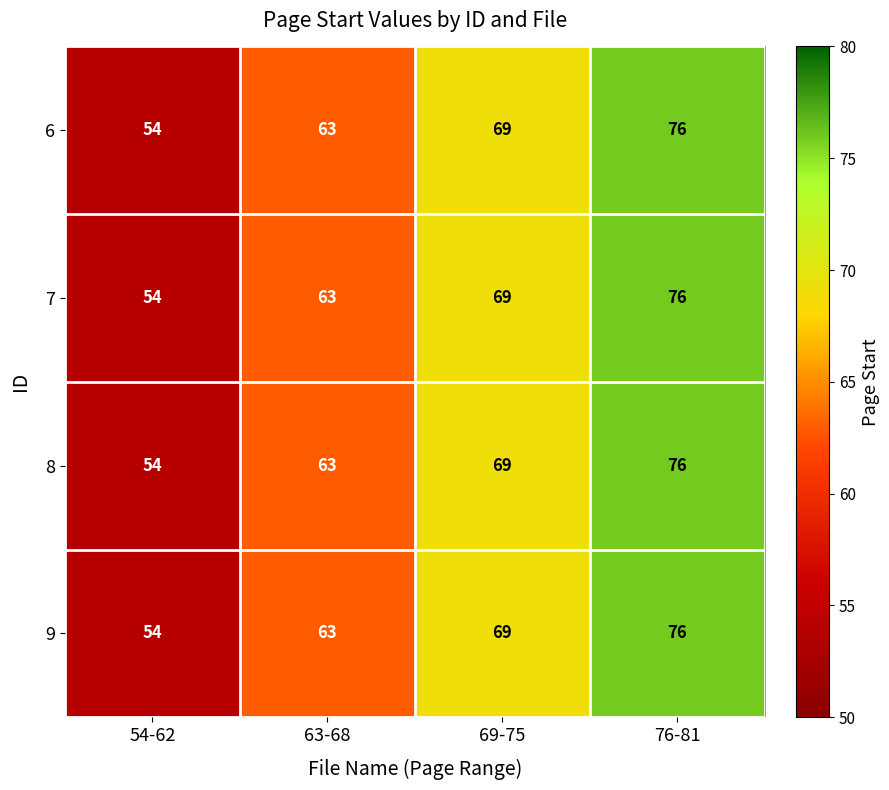

Is the value of 9 at 69-75 greater than the value of 6 at 76-81?

No